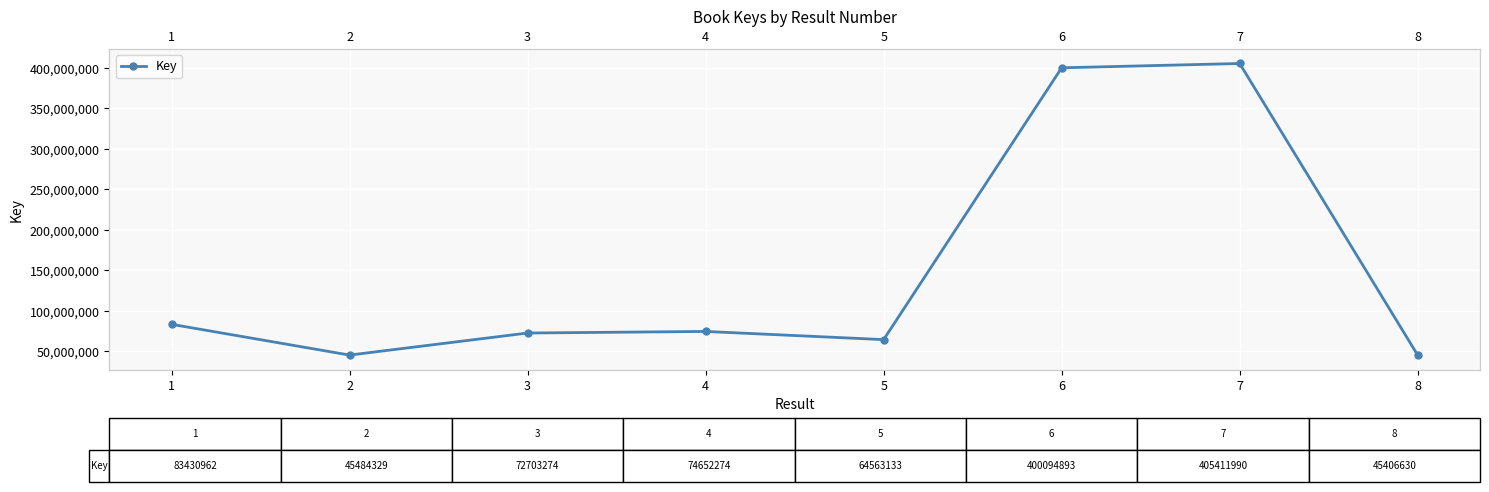

How many values are below 74652274?

4